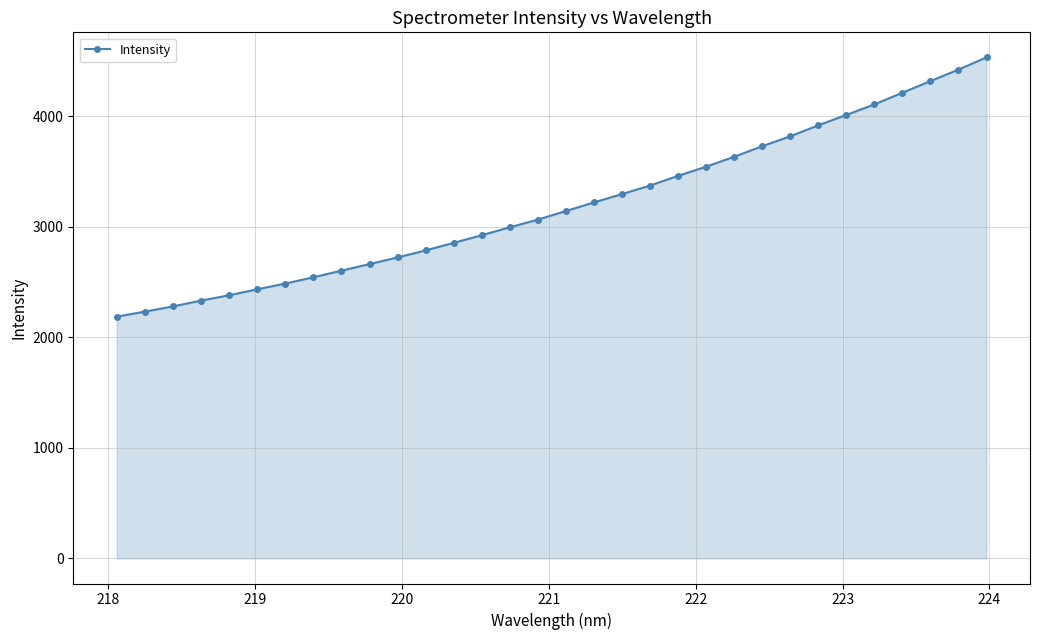

Count the number of categories in the chart.

32